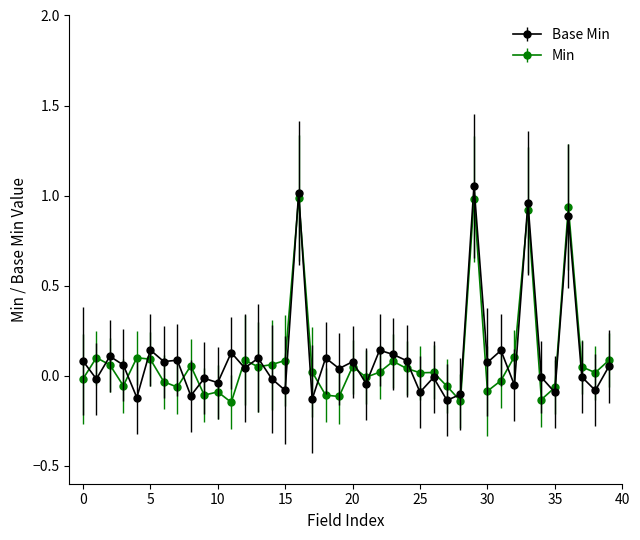

True or false: Min and Base Min intersect in this chart.

True